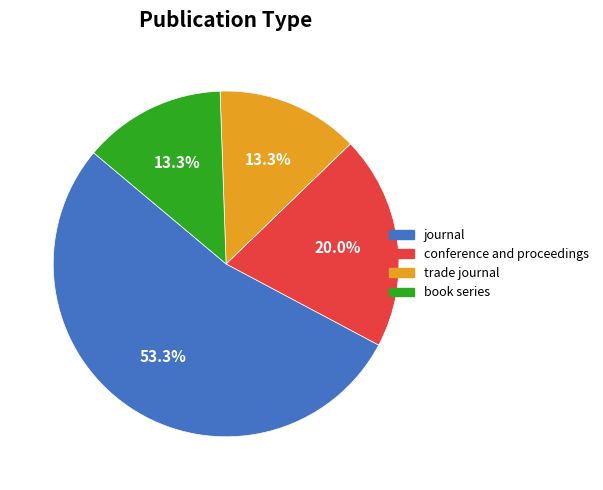

What percentage is NOT represented by trade journal?

86.7%